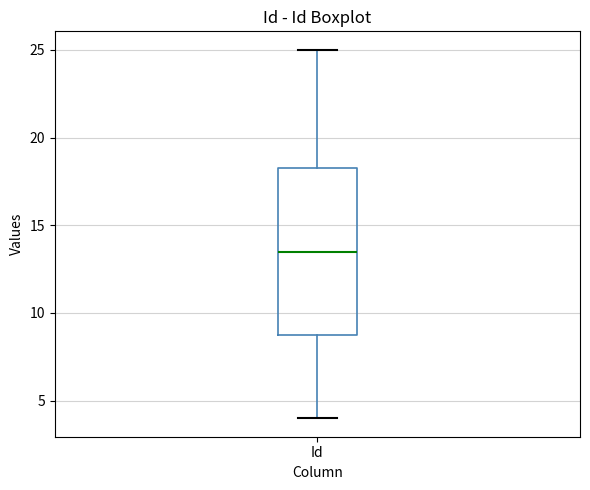

Where does the median line of the box for Id sit on the y-axis? The values are not printed on the chart, so give them approximately, as read against the axis.

13.5